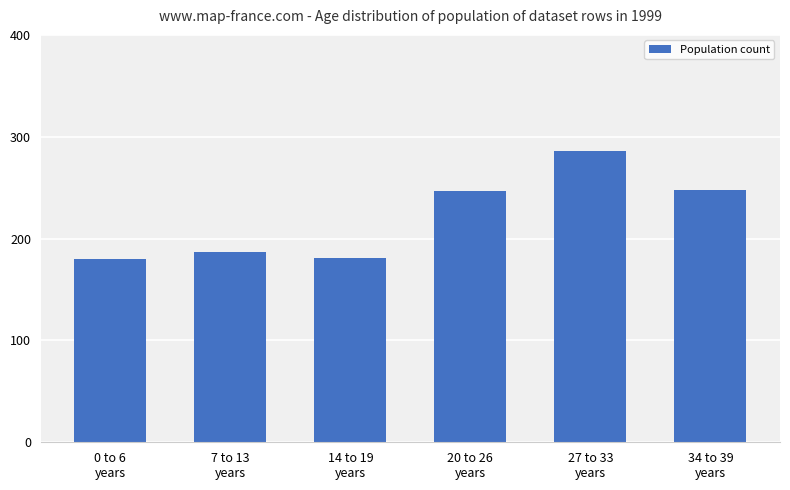

True or false: the data shows 324 at 14 to 19
years.

False